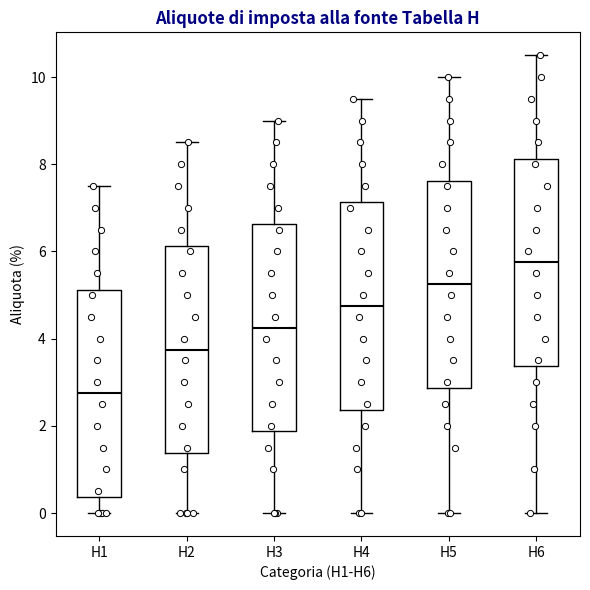

Which box has the lowest median line?

H1